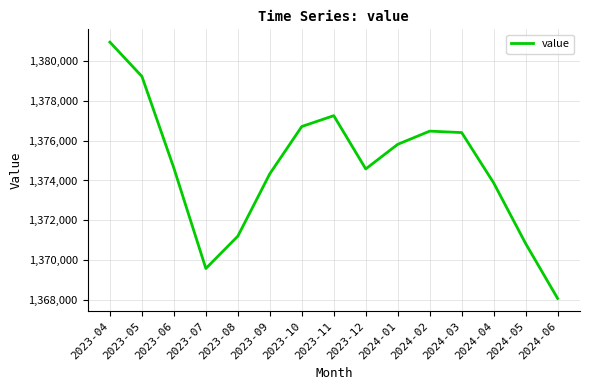

What is the sum of all values?

20619913